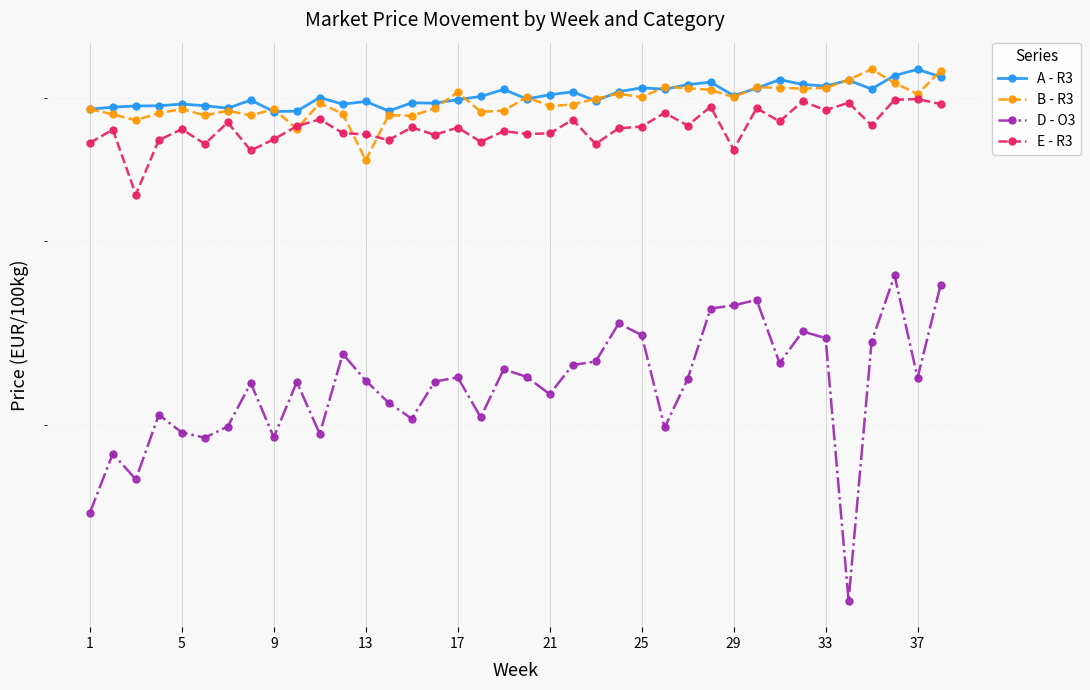

How many lines are shown in the chart?

4